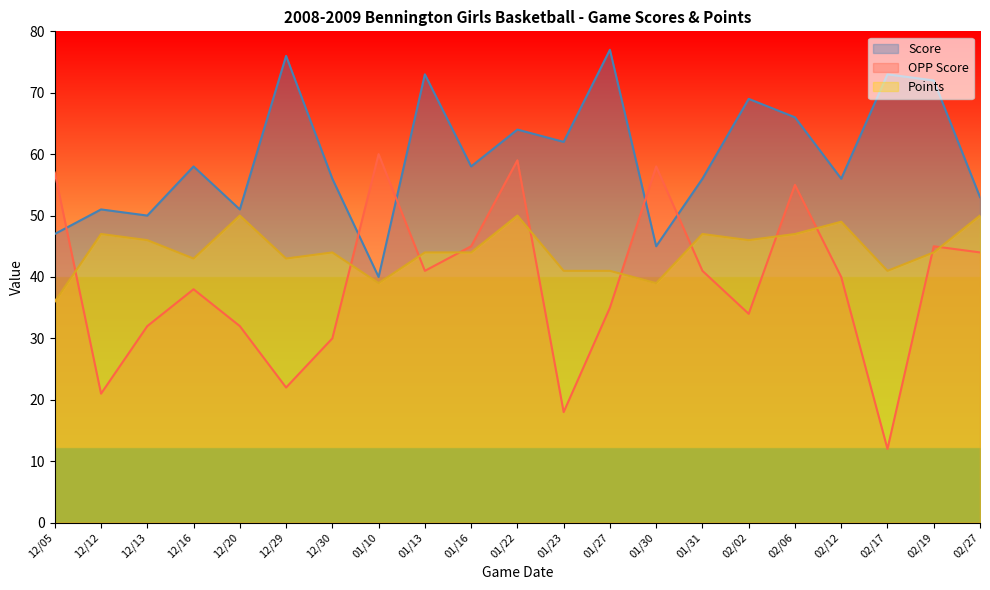

What are all the series names shown in the legend?

Score, OPP Score, Points